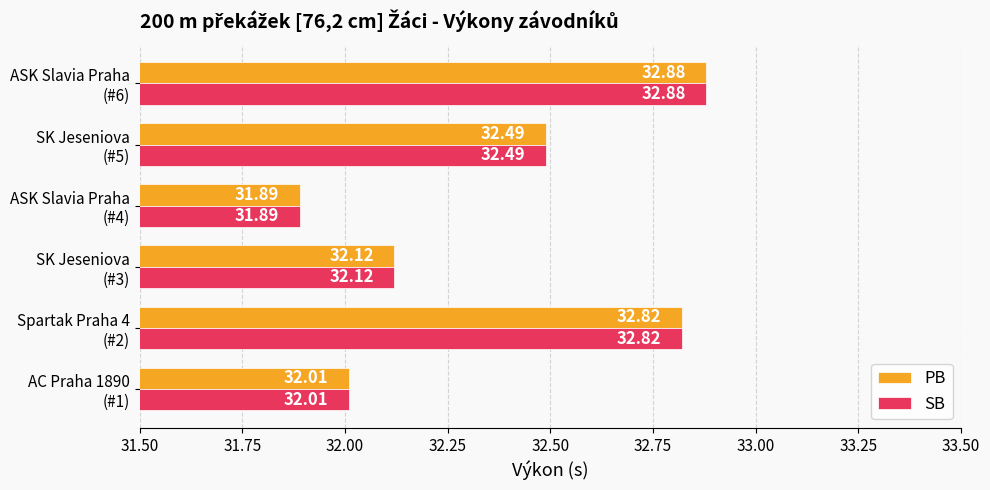

At which label is PB closest to 32?

AC Praha 1890
(#1)